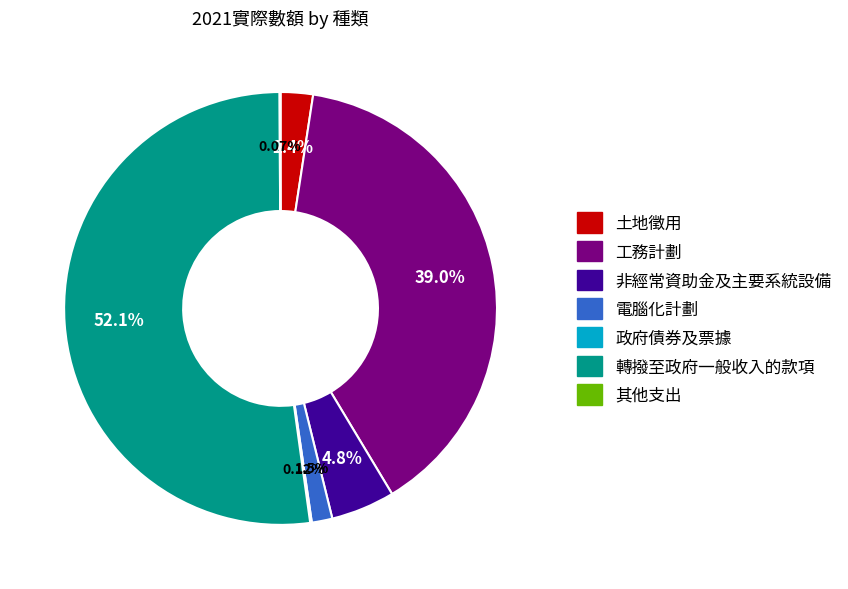

What is the largest slice in the pie chart?

轉撥至政府一般收入的款項